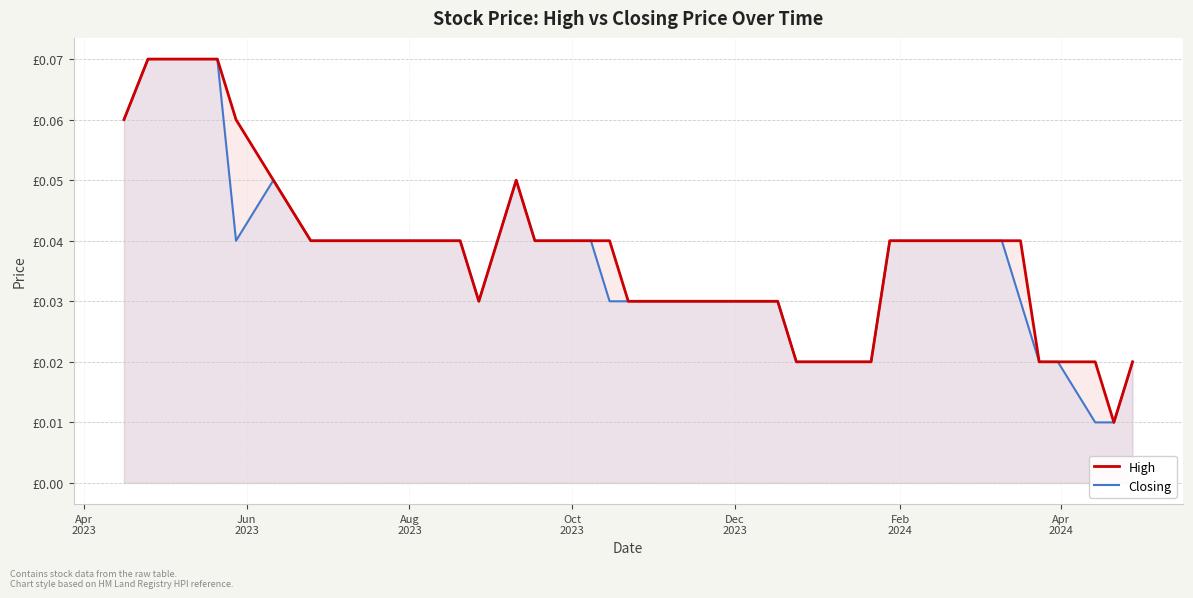

True or false: Closing and High cross at least once.

False